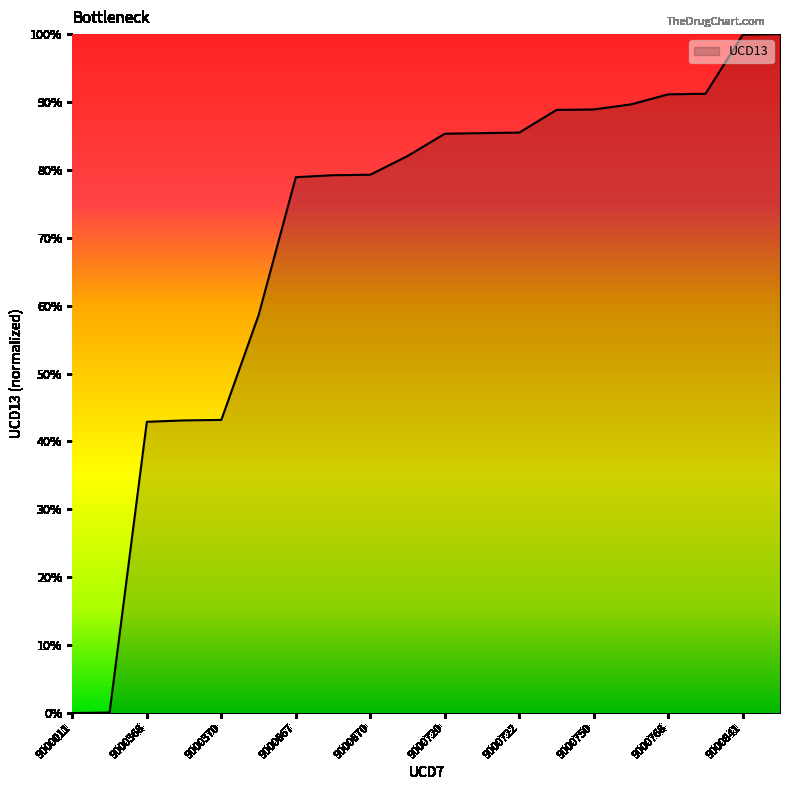

What is the maximum value shown in the chart?

100.0